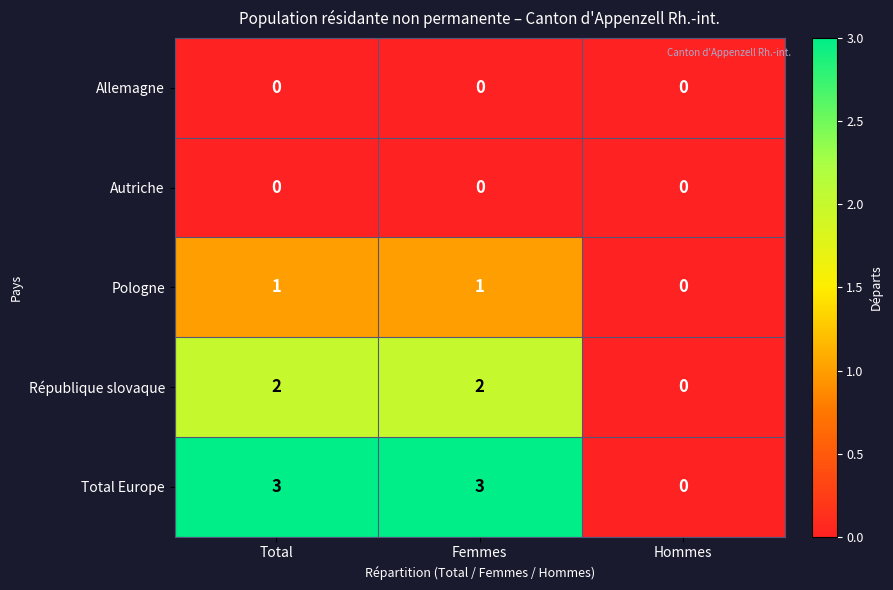

Which series has the largest range (max minus min)?

Total Europe